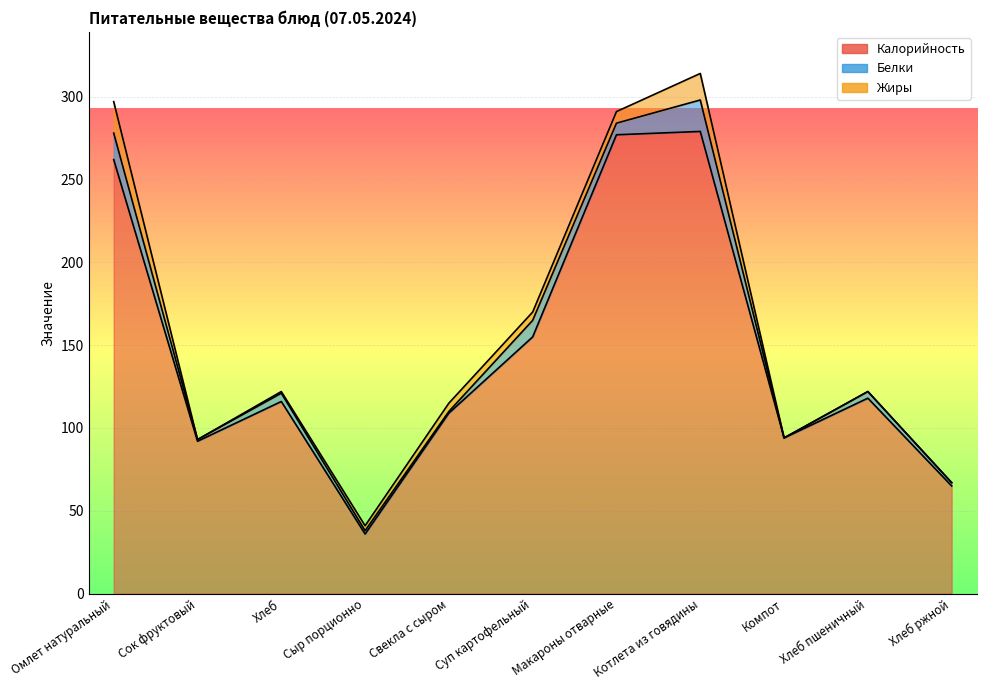

What is the difference between the maximum and second lowest values in the Жиры series?

19